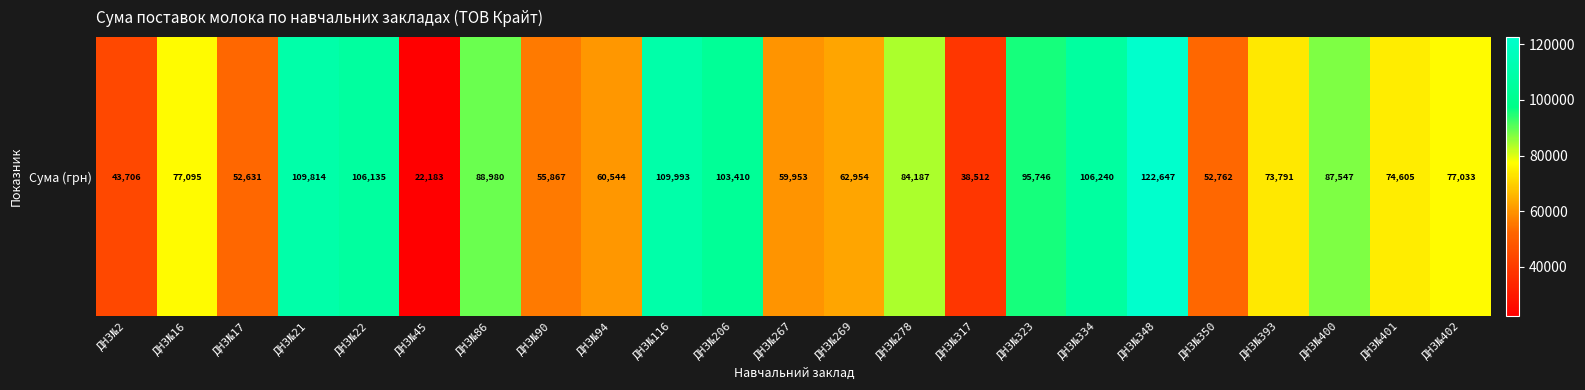

What is the difference between the second highest and minimum values?

87810.3